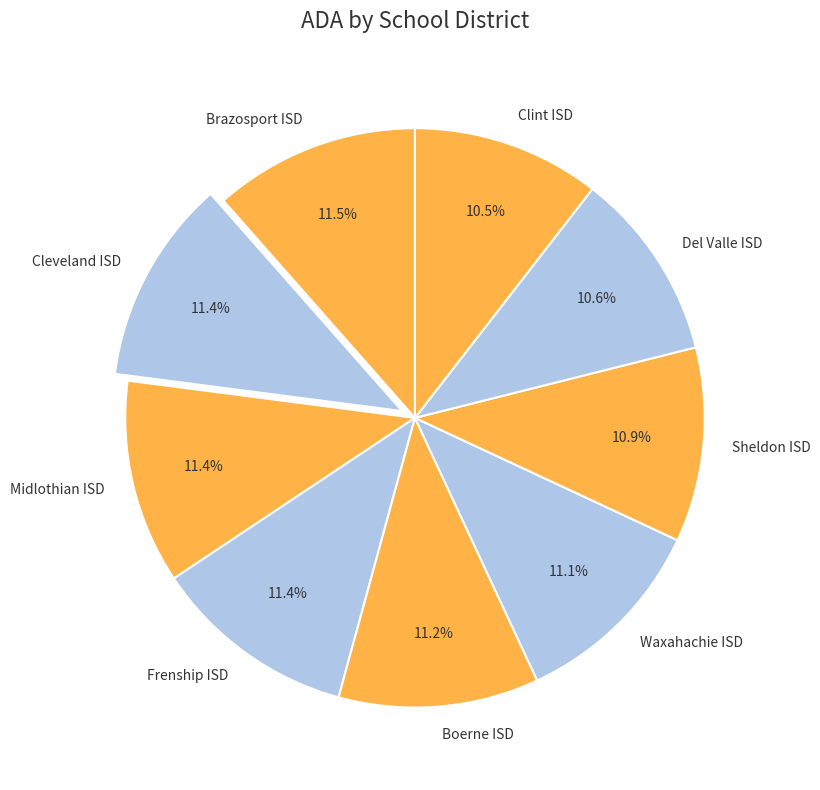

What is the ratio of the value at Boerne ISD to the value at Clint ISD?

1.1